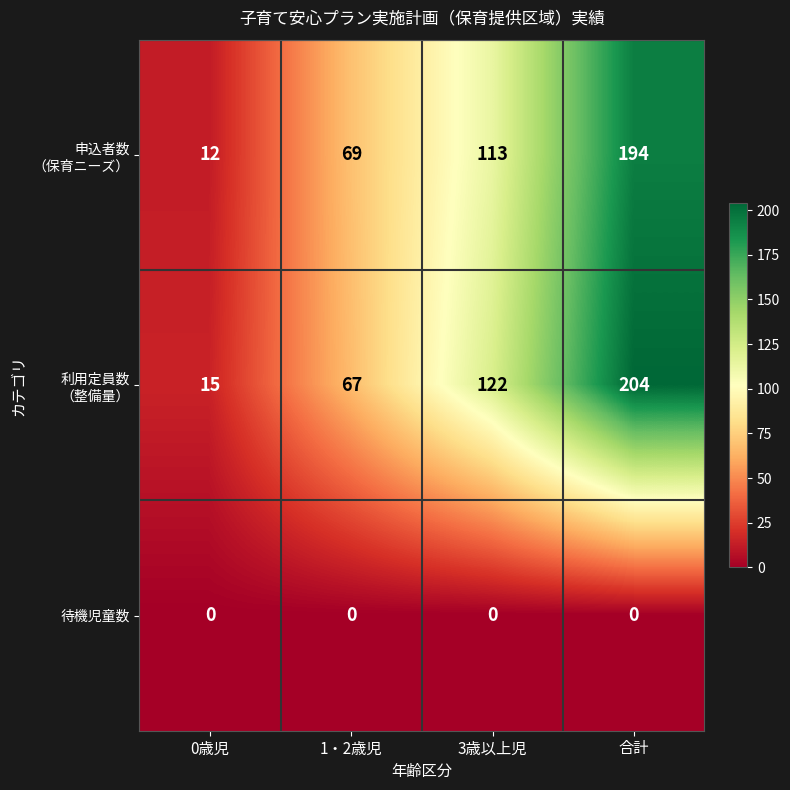

How many series are shown in this chart?

3